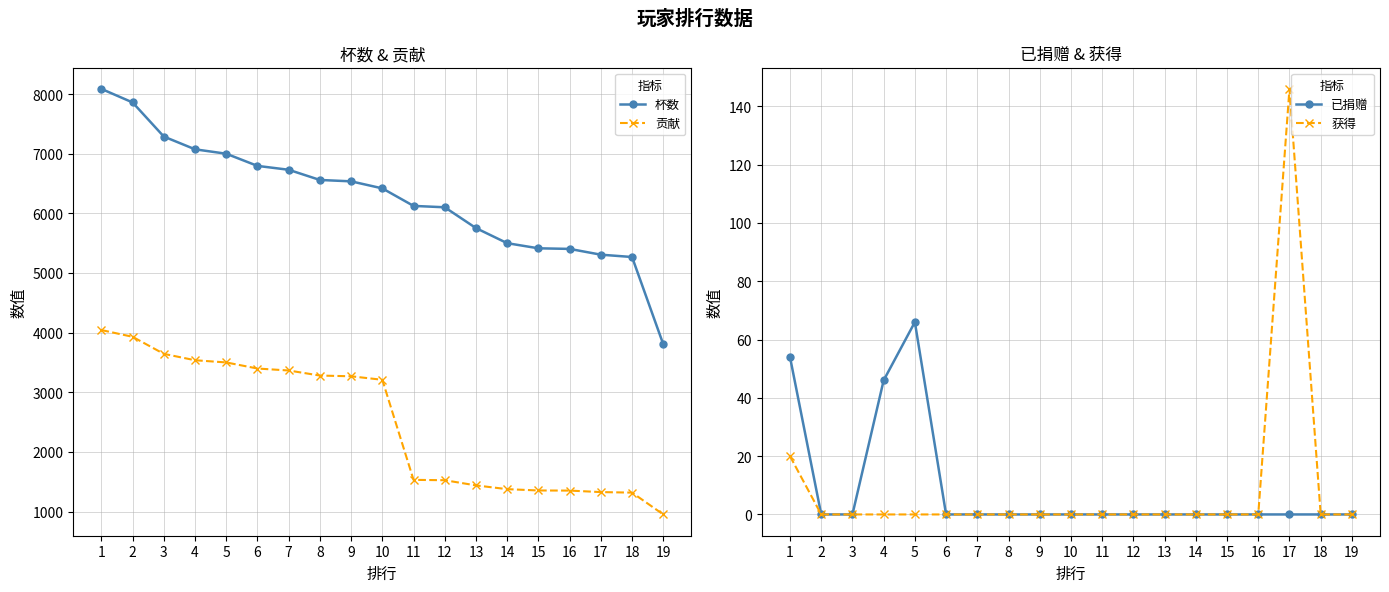

Is it true that 贡献 equals 1317 at 18?

True